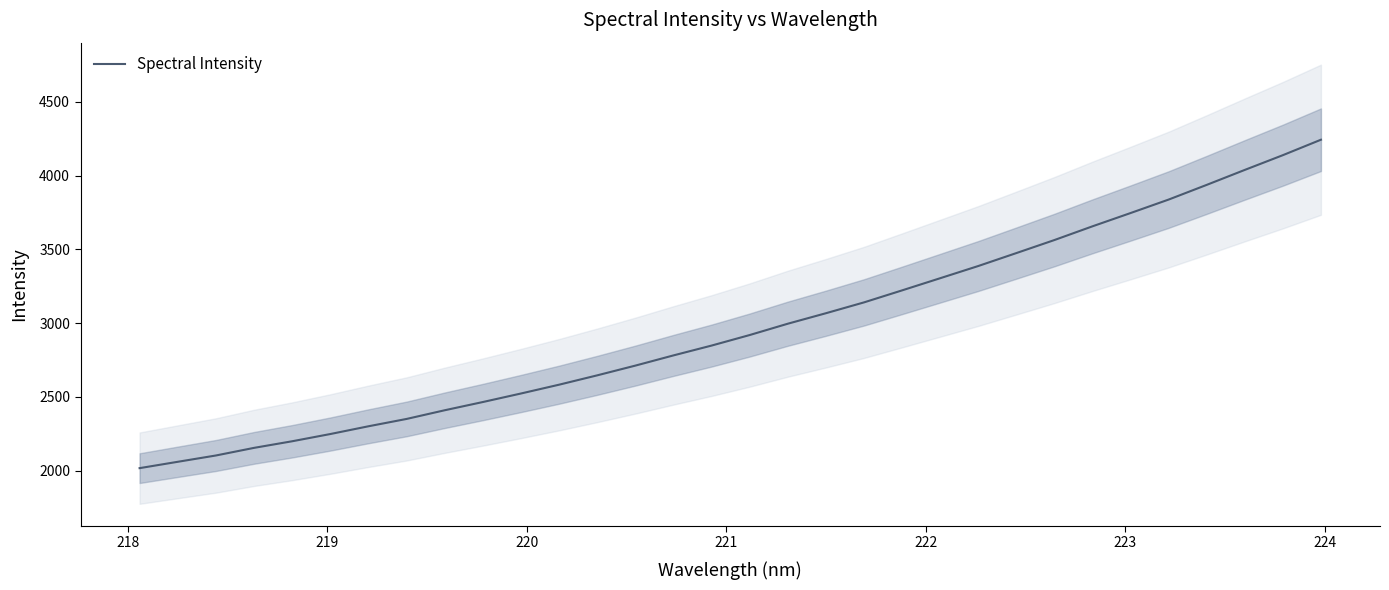

What is the sum of all values?

95072.3